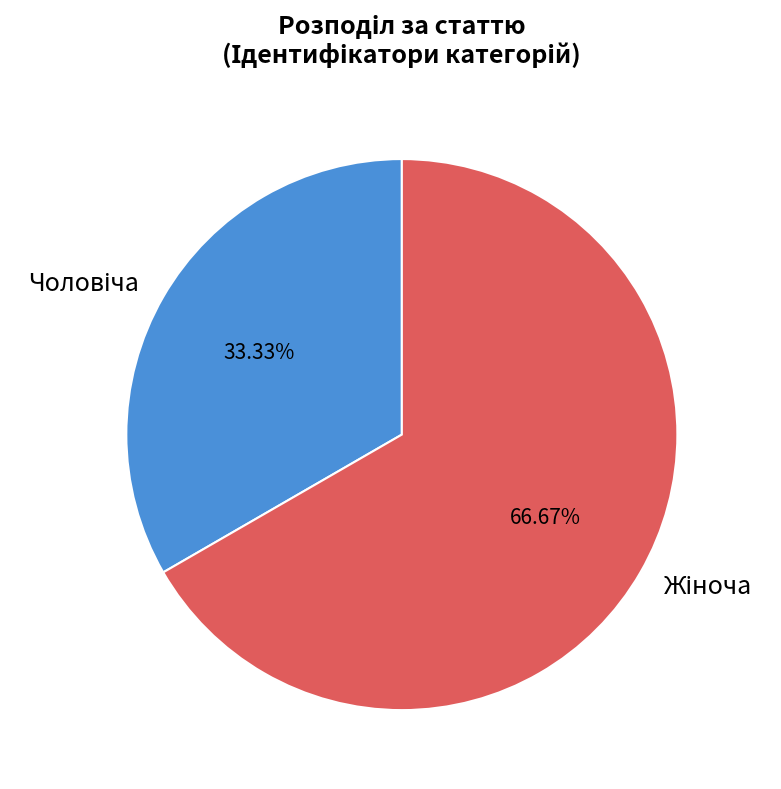

How many segments does this pie chart have?

2